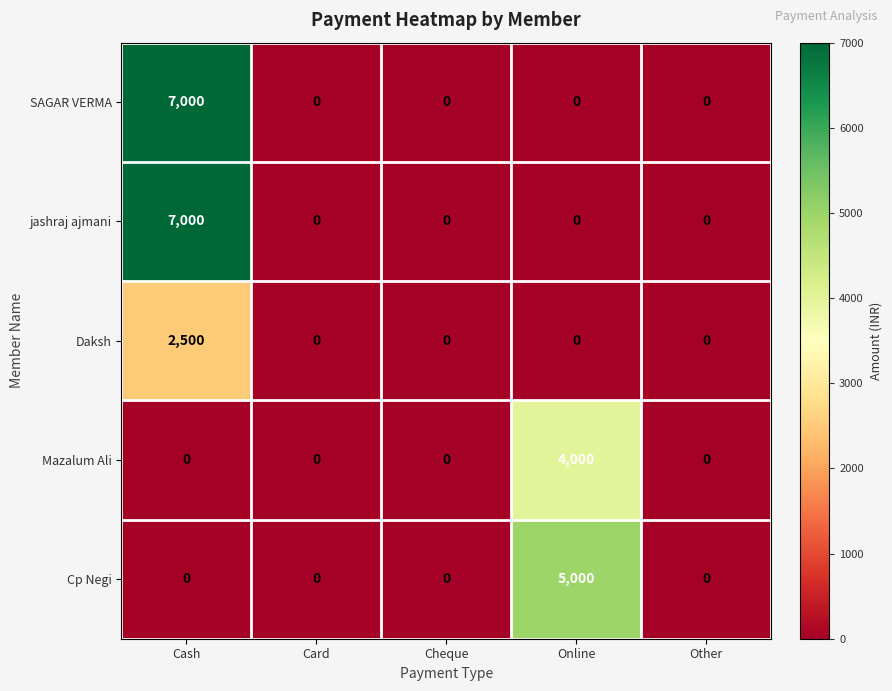

What is the difference between the maximum and second lowest values in the Cp Negi series?

5000